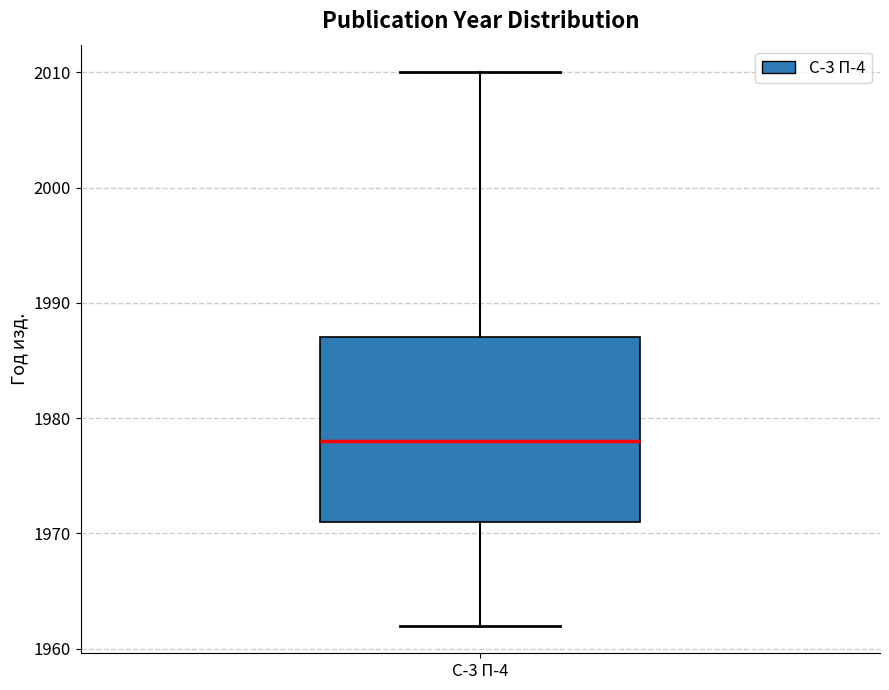

Transcribe this box plot: give where the median line is, the range the box spans, and where the two whiskers end, as read against the y-axis. The values are not printed on the chart, so give them approximately, as read against the axis.

median 1978, box 1971 to 1987, whiskers 1962 to 2010